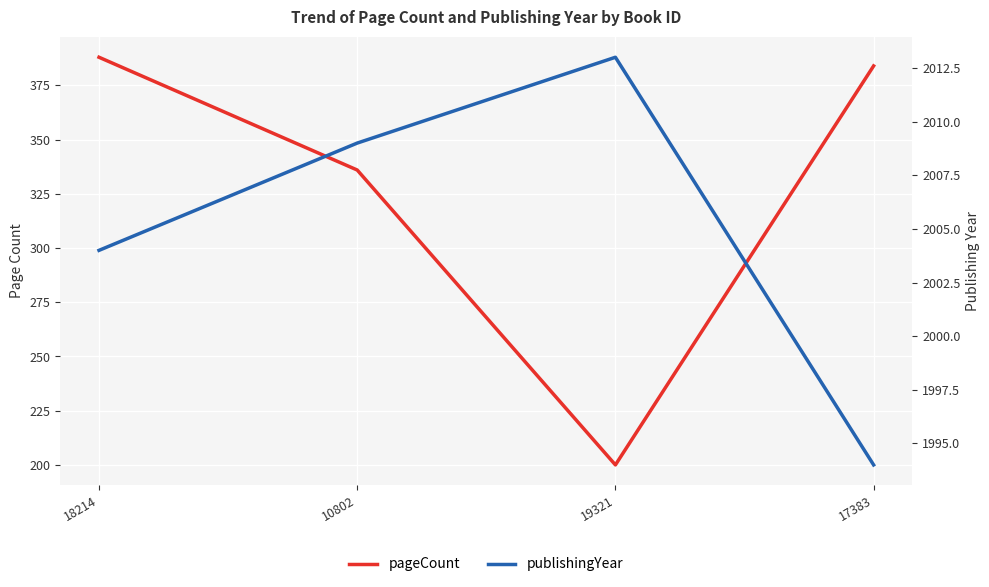

What are all the series names shown in the legend?

pageCount, publishingYear